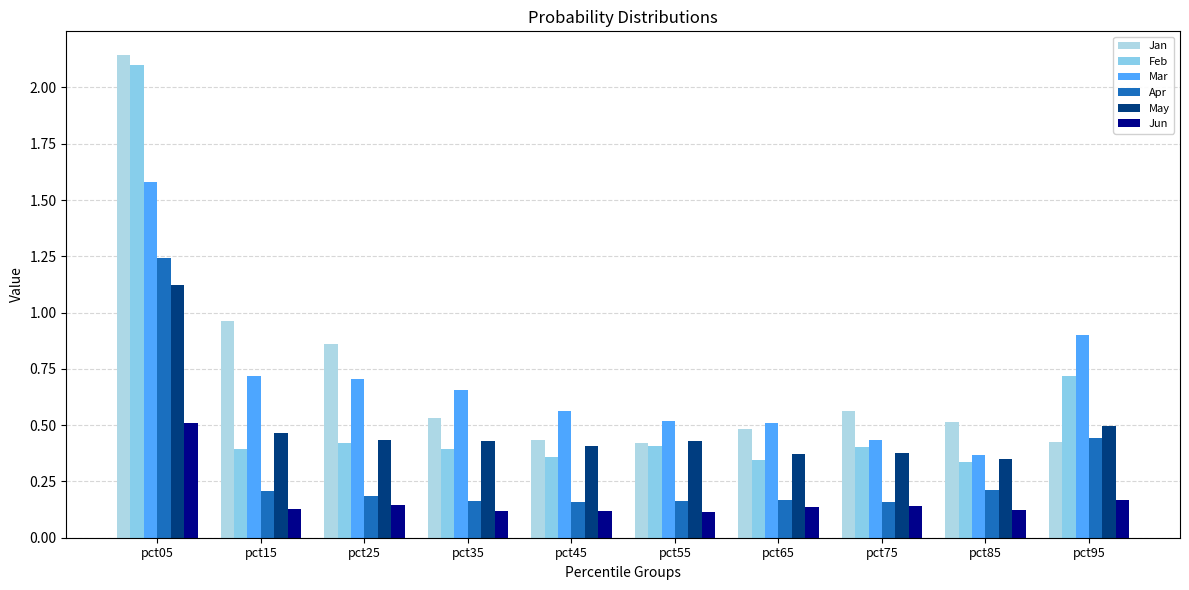

Is the value of Jun at pct85 greater than the value of May at pct95?

No